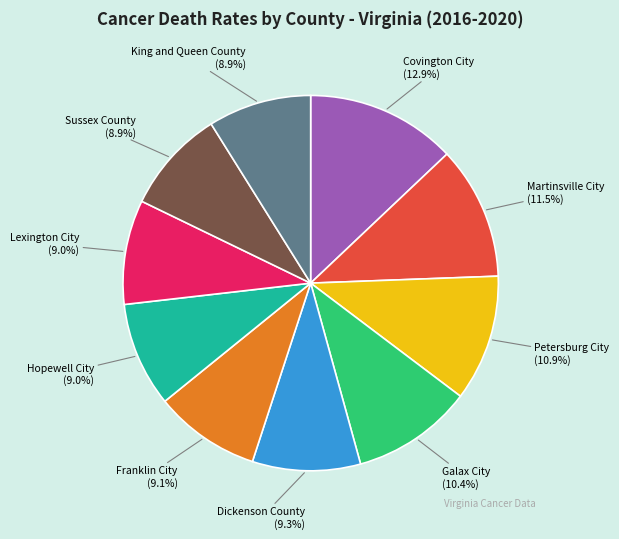

What is the largest slice in the pie chart?

Covington City